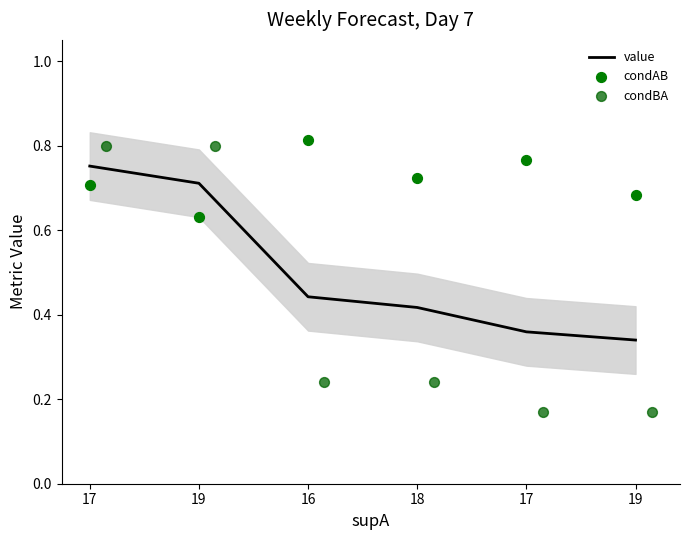

What is the total value across all series at 17?

2.3